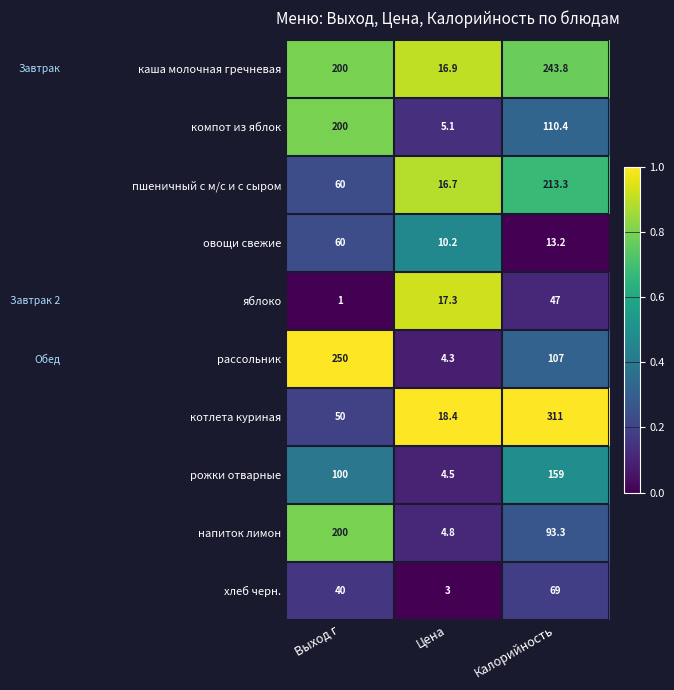

What is the total value across all series at Калорийность?

1367.0